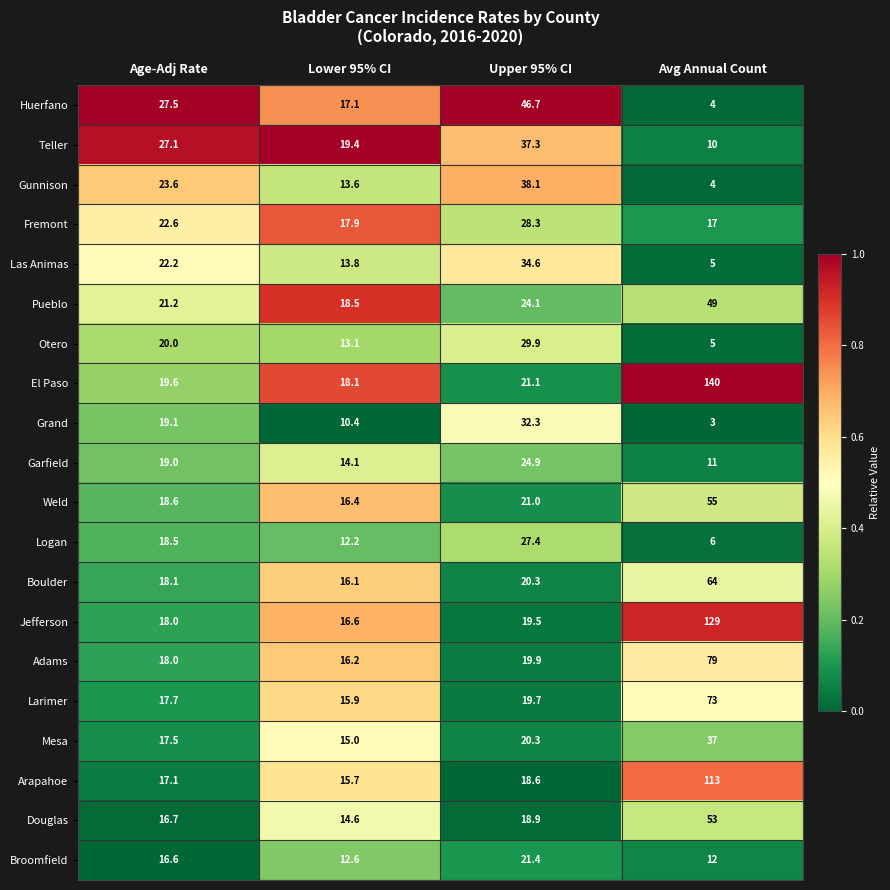

Which category has the highest value across all series?

Avg Annual Count